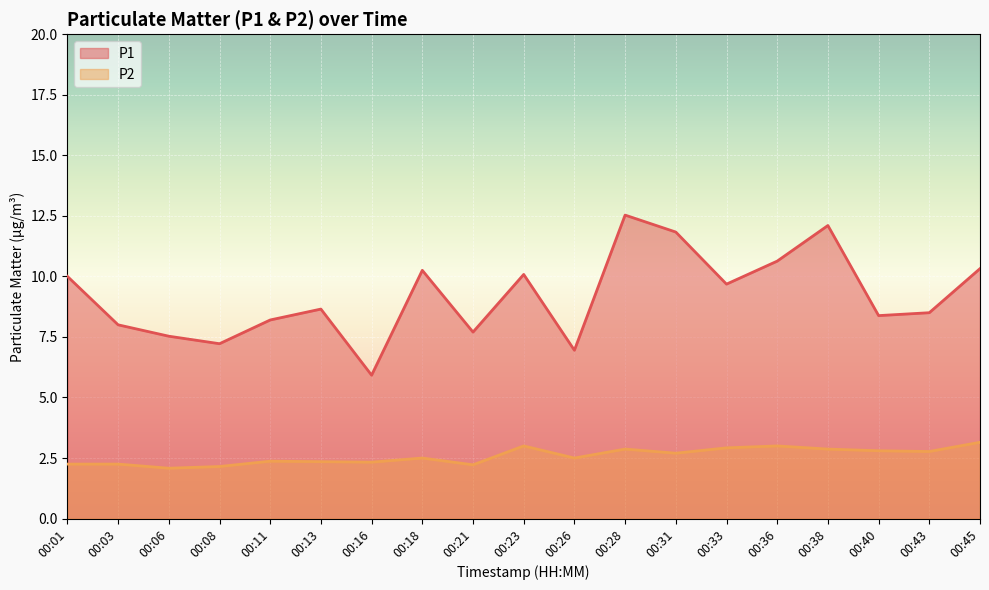

At which category is the sum across all series the highest?

00:28